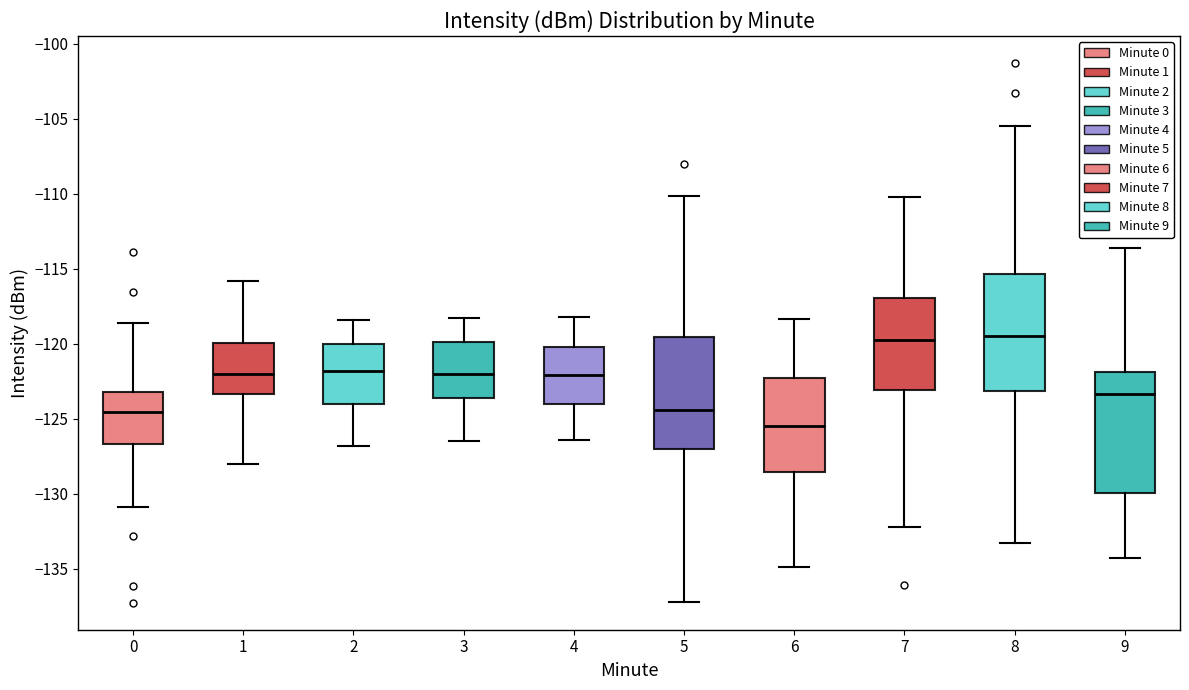

Where is the upper edge of the box at x = 2 on the y-axis? The values are not printed on the chart, so give them approximately, as read against the axis.

-120.0